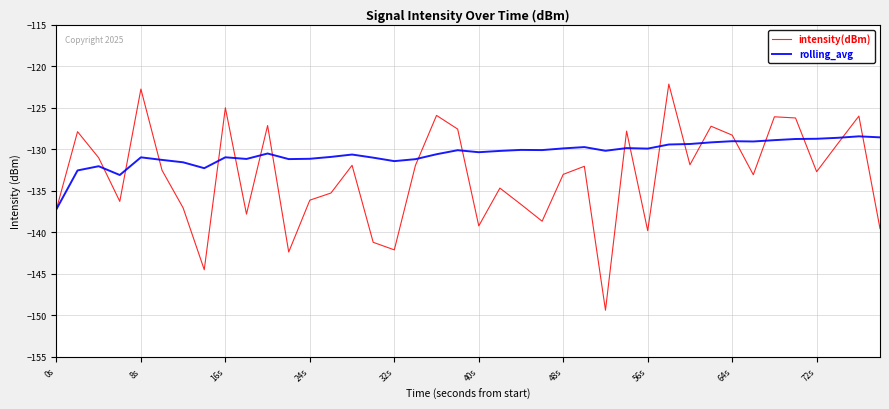

What is the maximum value shown in the chart?

-122.1